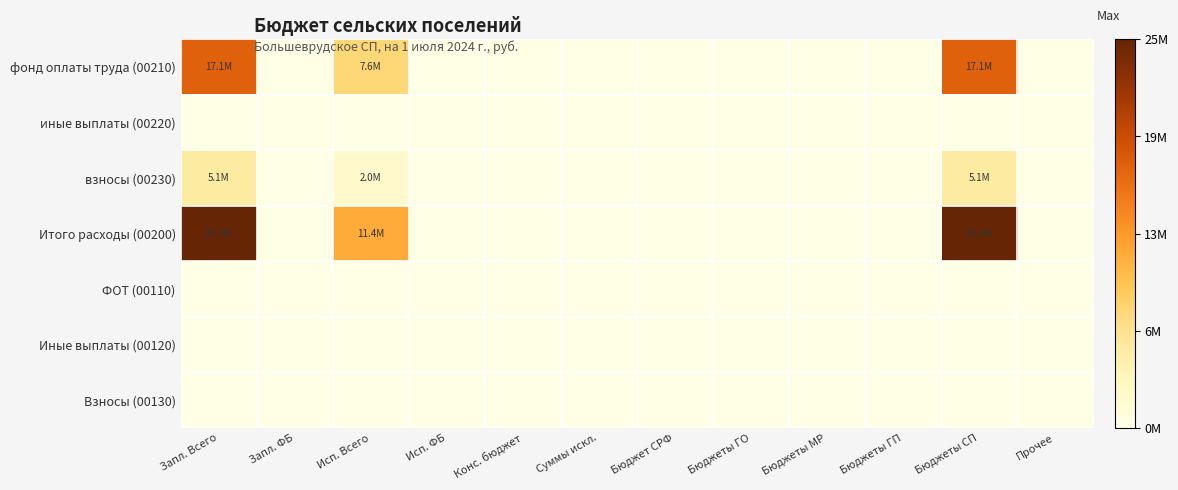

How many categories are shown in the chart?

12